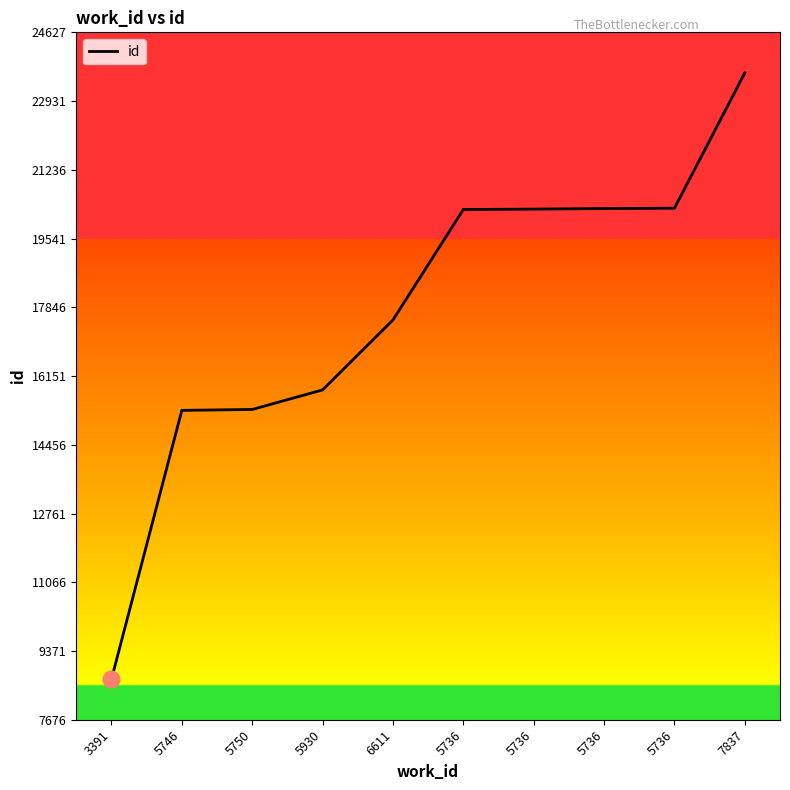

What is the label of the 3rd point from the left?

5750